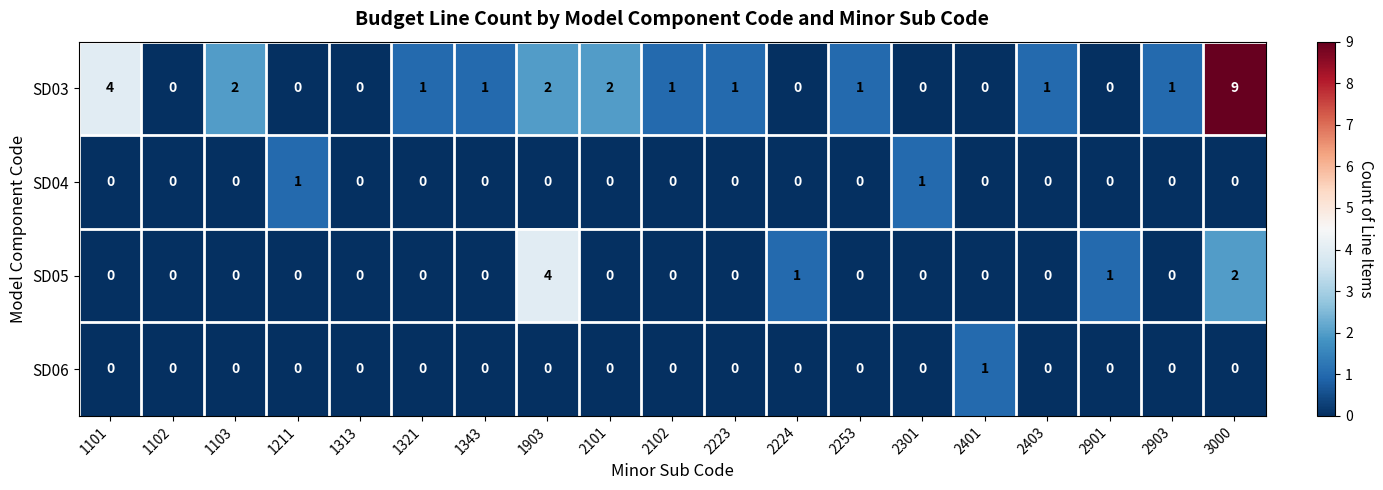

The value of SD06 at 2301 is 1. True or false?

False